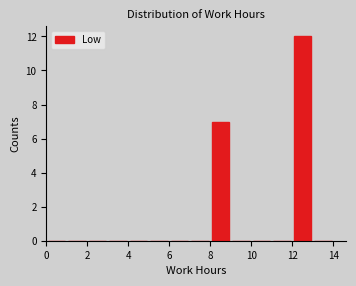

Which range on the x-axis has the tallest bar?

12 to 13